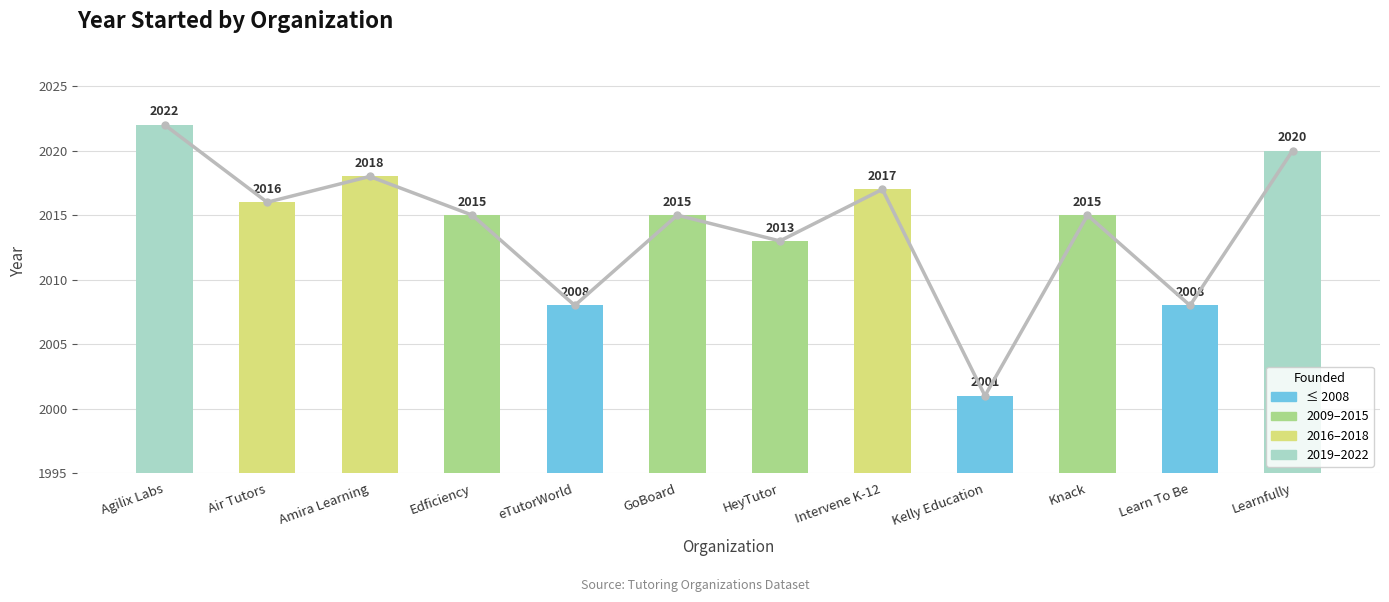

What position from the left is Kelly Education?

9